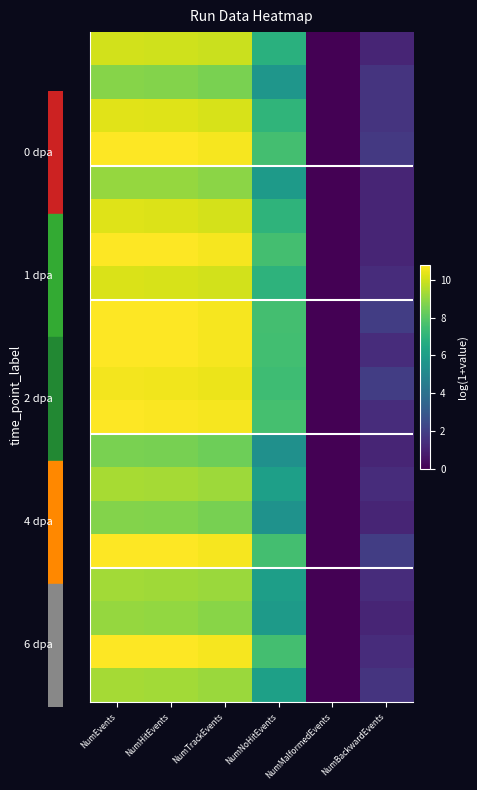

What is the maximum value shown in the chart?

10.8